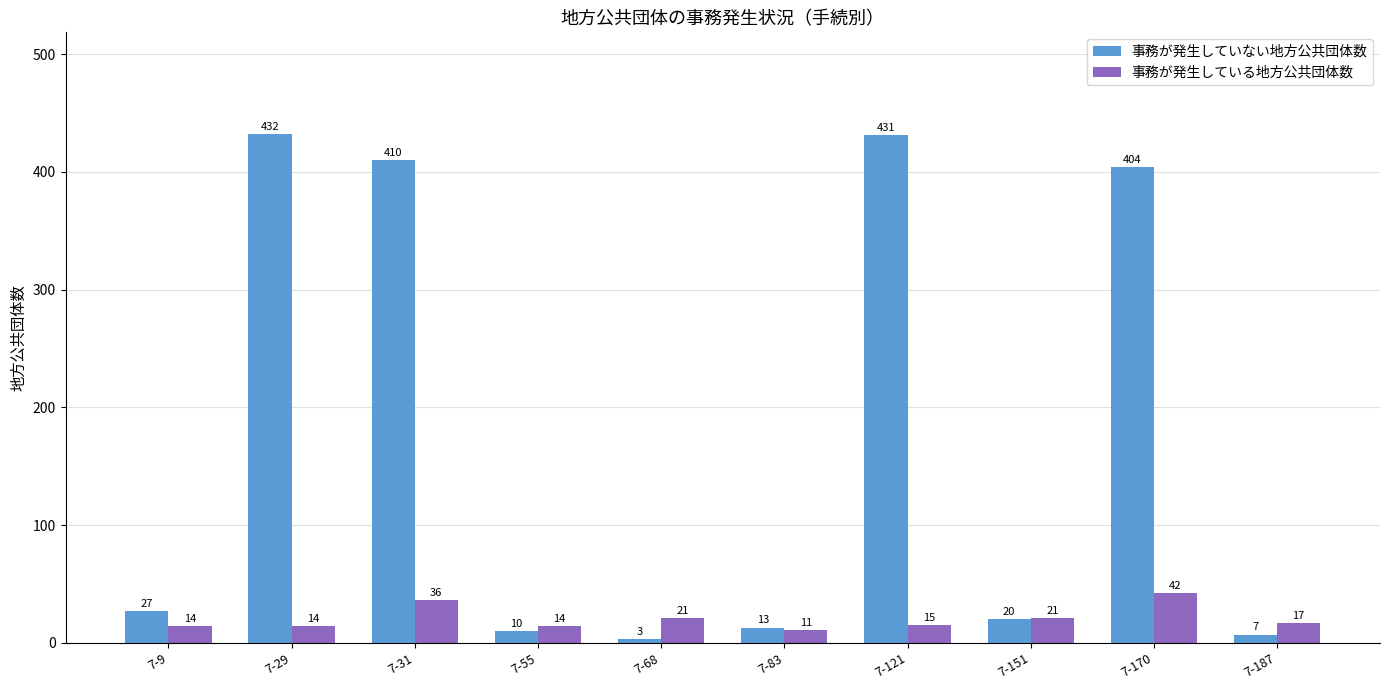

True or false: 事務が発生していない地方公共団体数 has a value of 6 at 7-9.

False